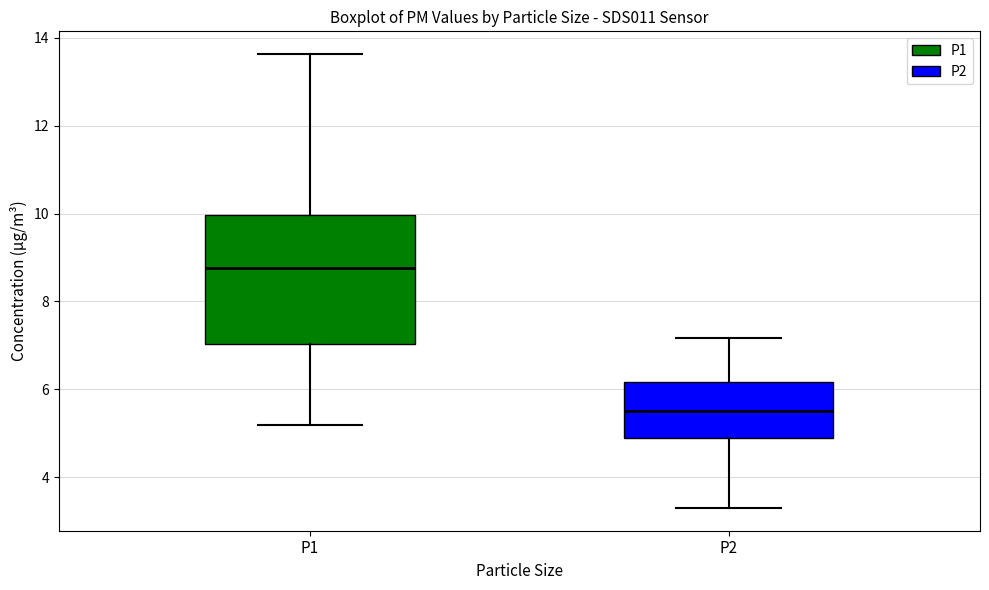

Reading left to right, read every box against the y-axis: the position of its median line, the range the box covers, and the ends of its whiskers. The values are not printed on the chart, so give them approximately, as read against the axis.

P1: median 8.8, box 7.0 to 10.0, whiskers 5.2 to 13.6
P2: median 5.6, box 5.0 to 6.2, whiskers 3.4 to 7.2